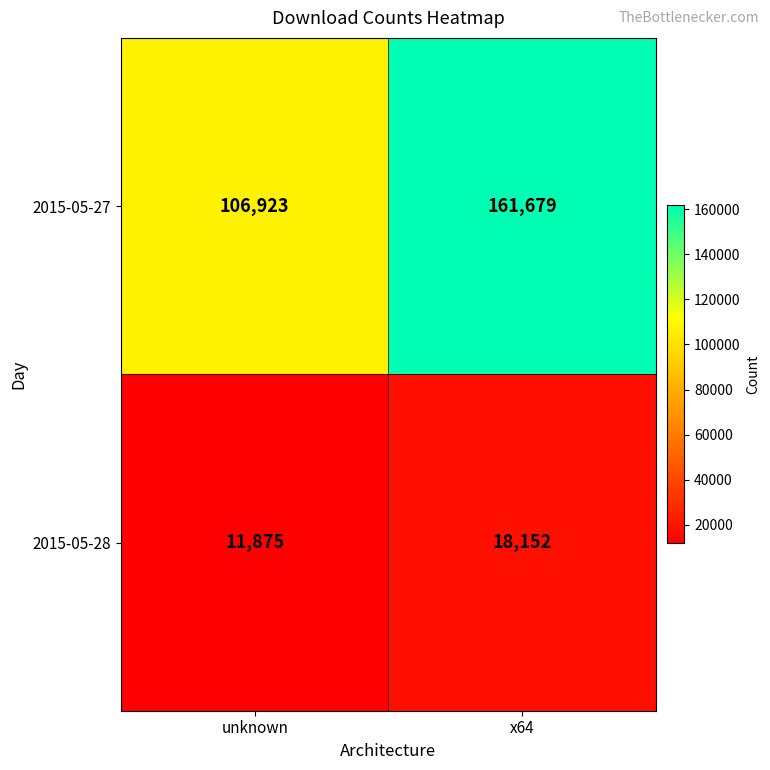

True or false: 2015-05-28 has a value of 18152 at x64.

True